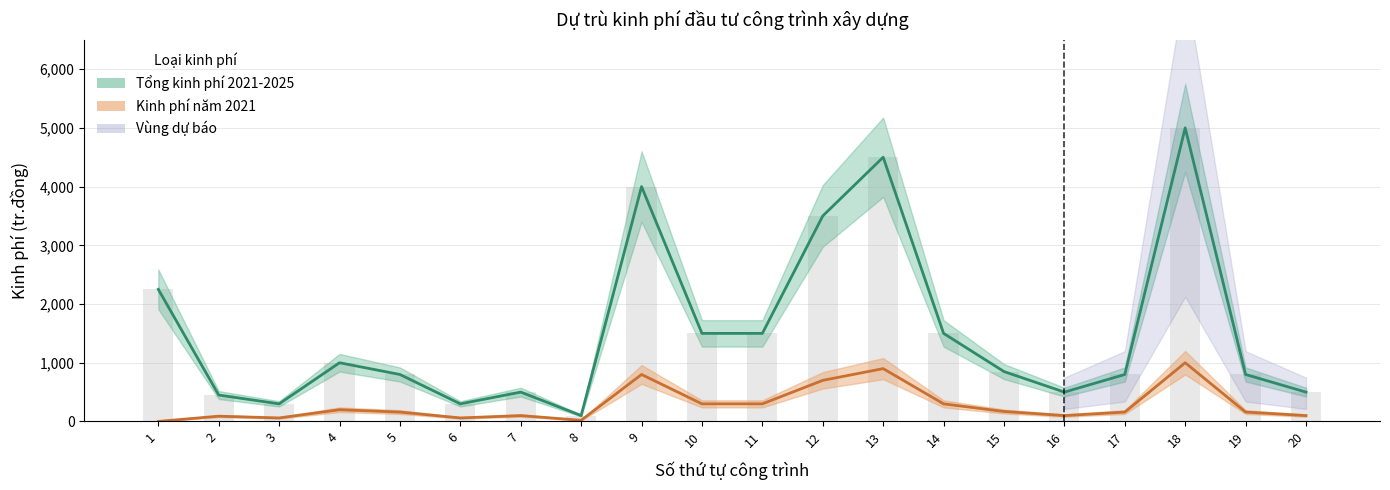

What is the average value of the Tổng kinh phí 2021-2025 series?

1532